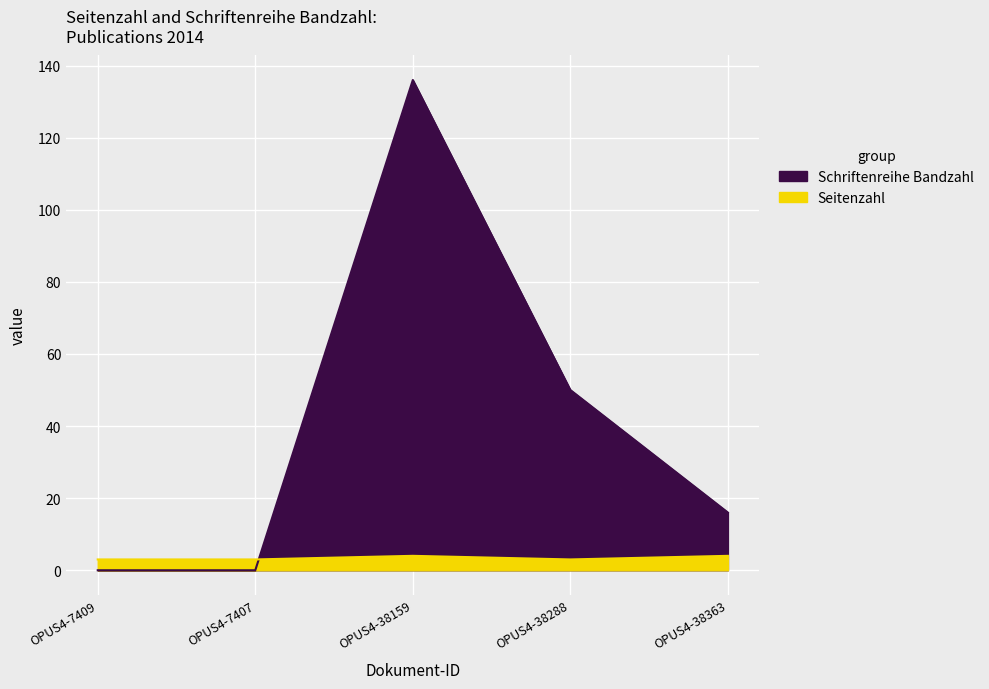

List the series in order of their peak value, lowest first.

Seitenzahl, Schriftenreihe Bandzahl